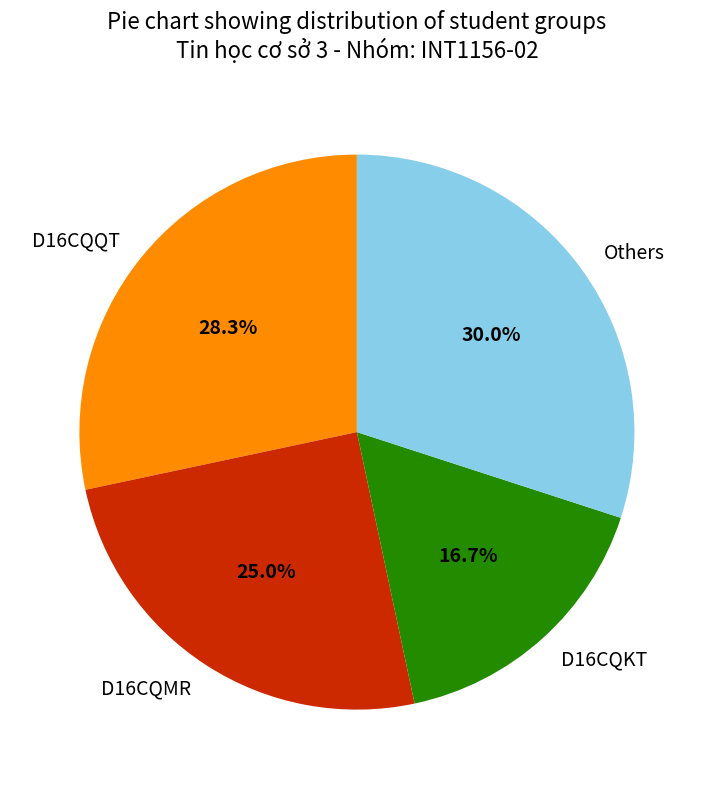

Which slice is the largest?

Others